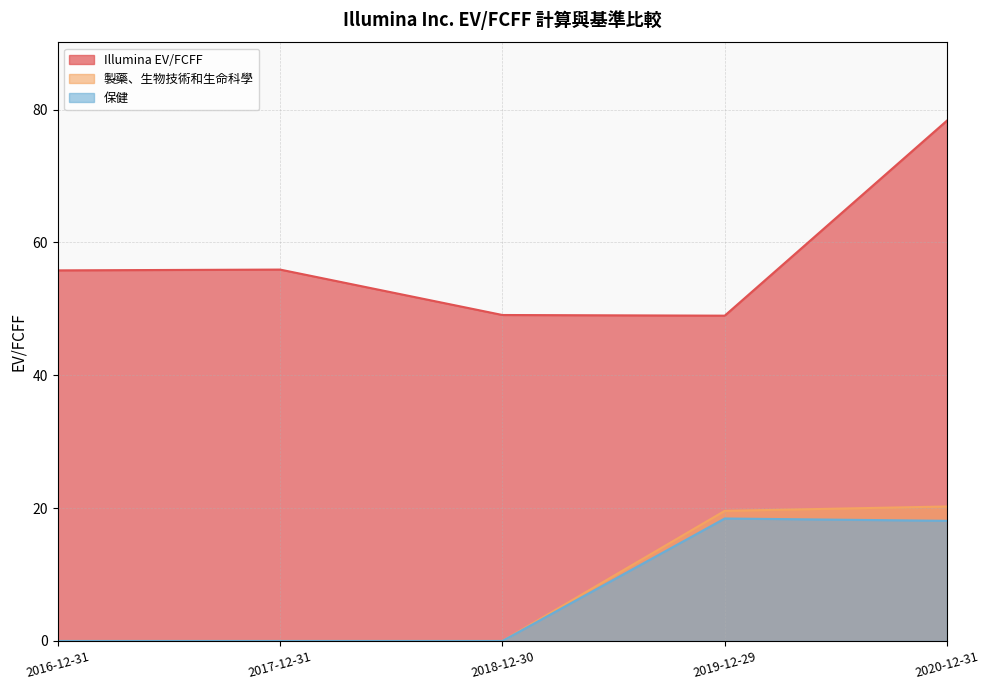

What is the total value across all series at 2017-12-31?

55.9